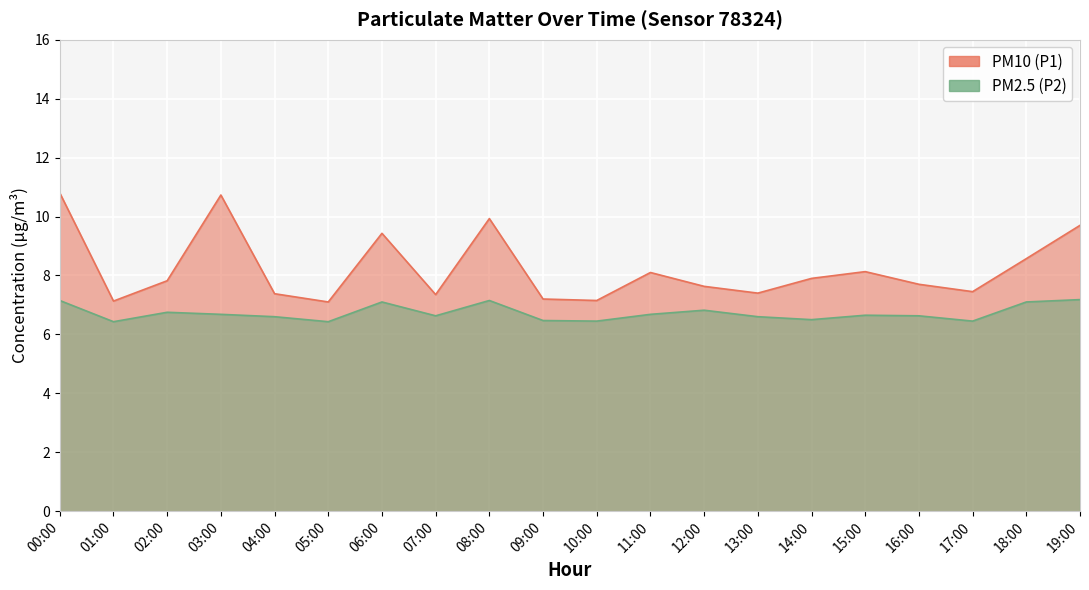

Which series has the widest spread of values?

PM10 (P1)